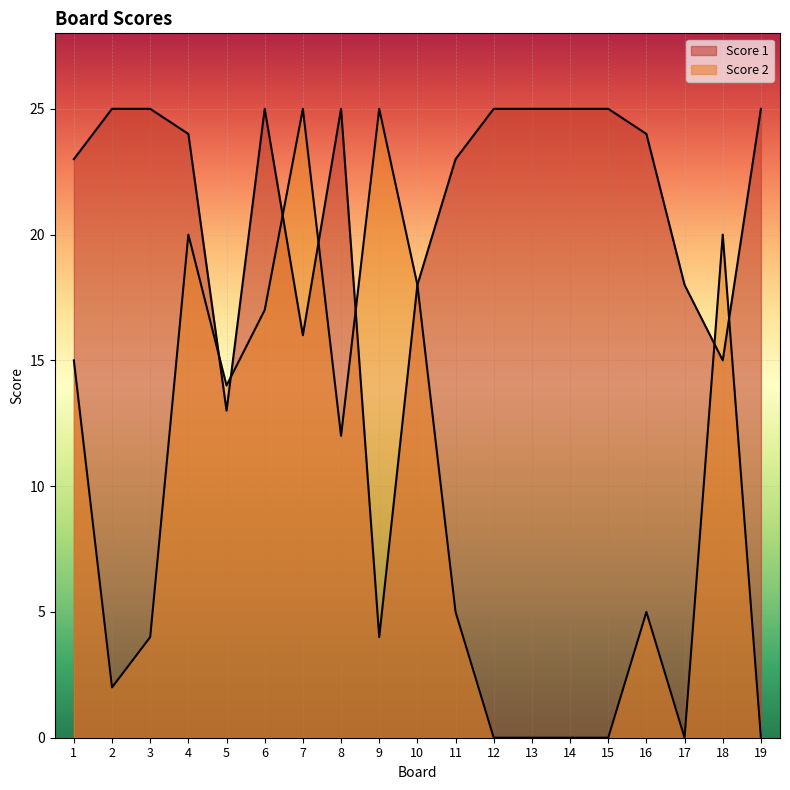

What is the sum of the Score 1 values at 4 and 17?

42